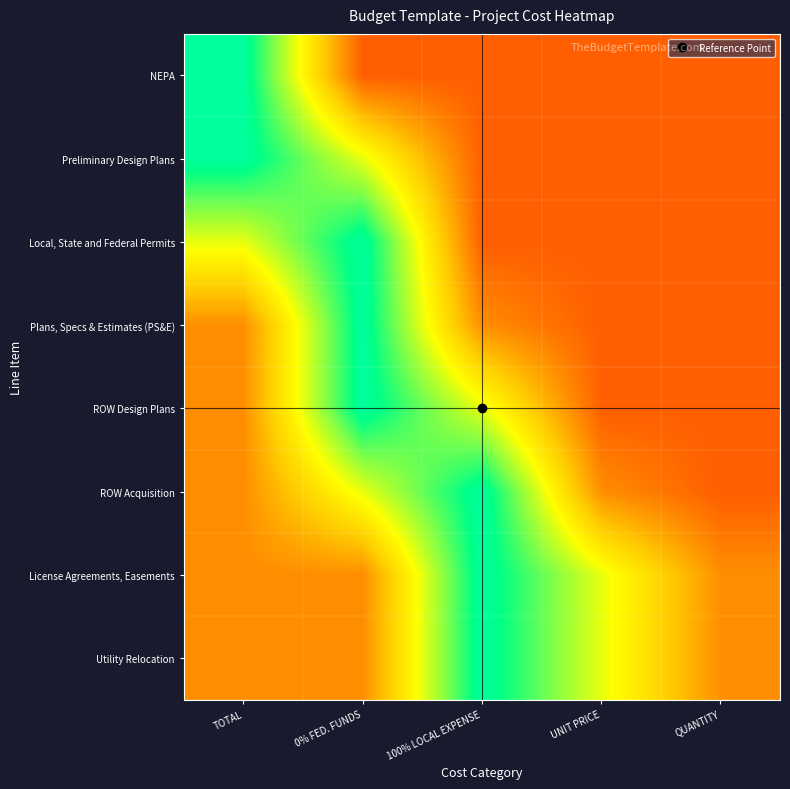

At TOTAL, list the series in order from smallest to largest.

Plans, Specs & Estimates (PS&E), ROW Design Plans, ROW Acquisition, License Agreements, Easements, Utility Relocation, Local, State and Federal Permits, NEPA, Preliminary Design Plans